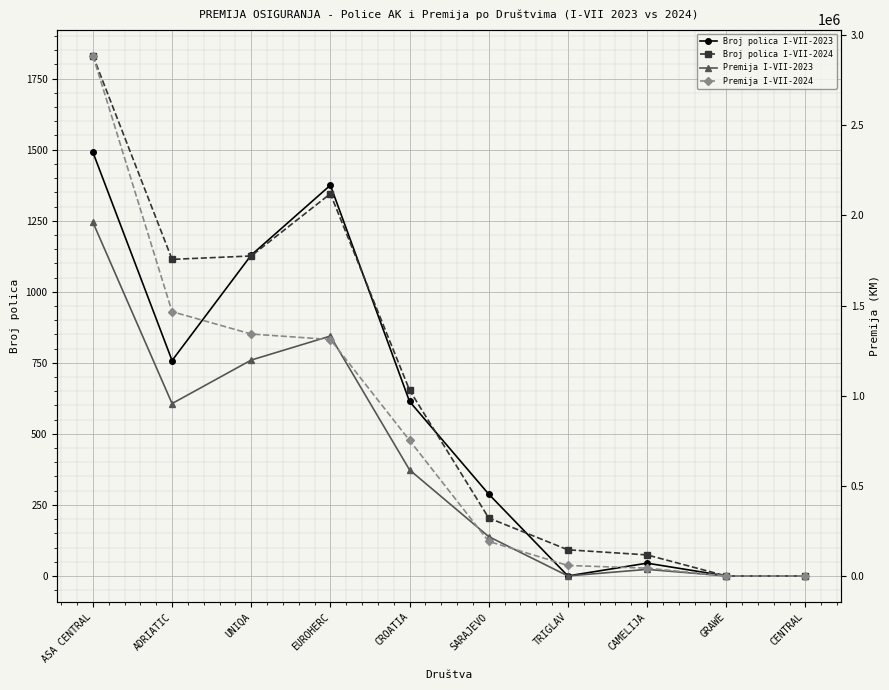

What is the maximum value for Broj polica I-VII-2023?

1491